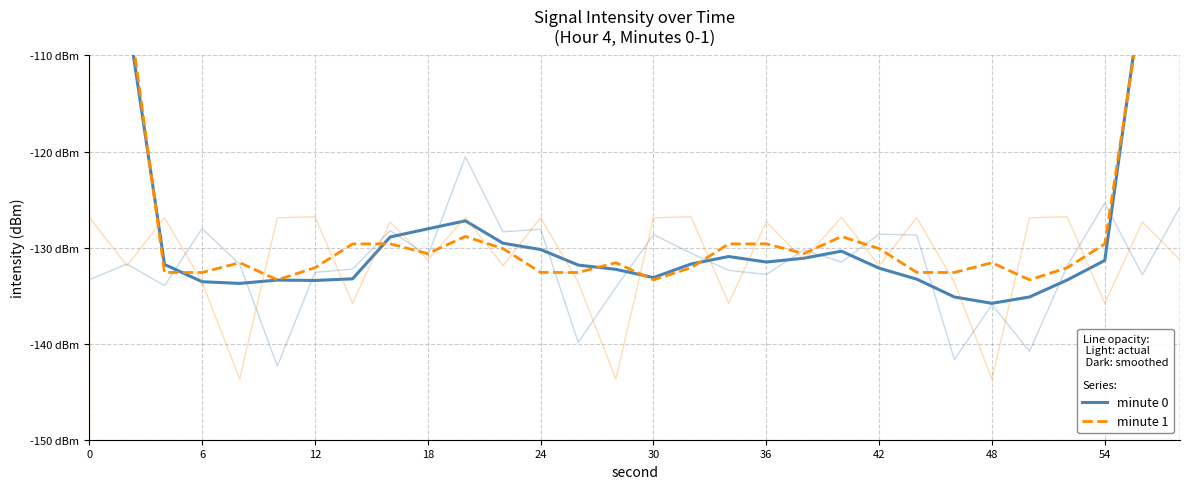

True or false: minute 0 and minute 1 cross at least once.

True